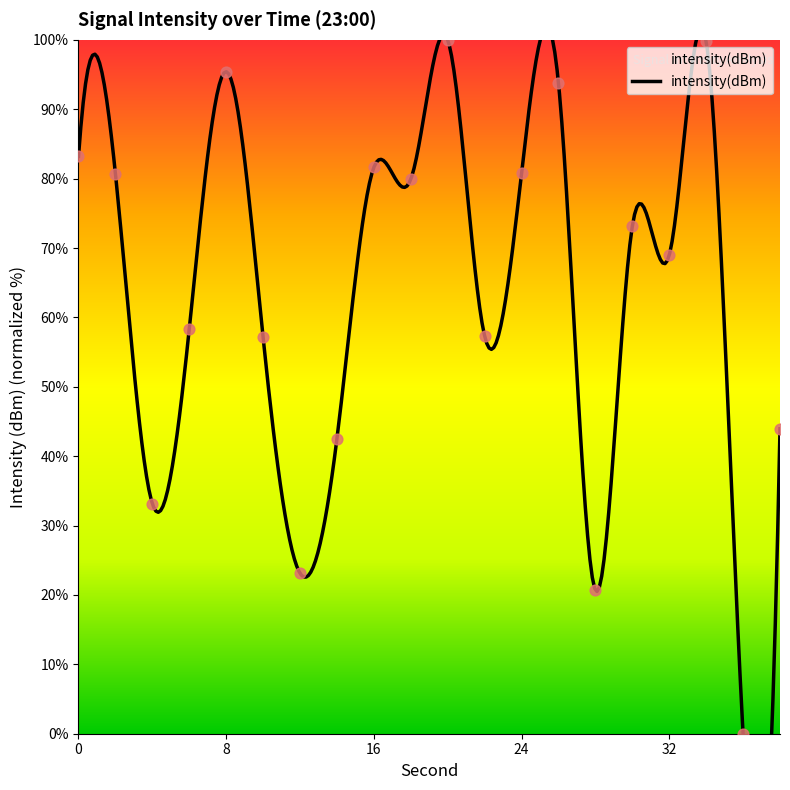

What is the change in value from 4 to 26?

+60.6